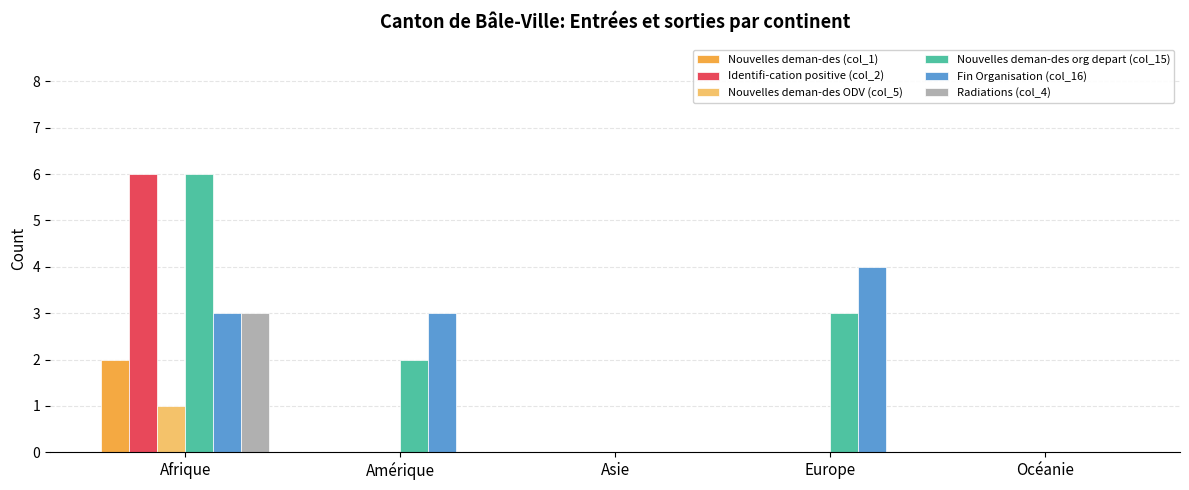

What is the sum of all Radiations (col_4) values?

3